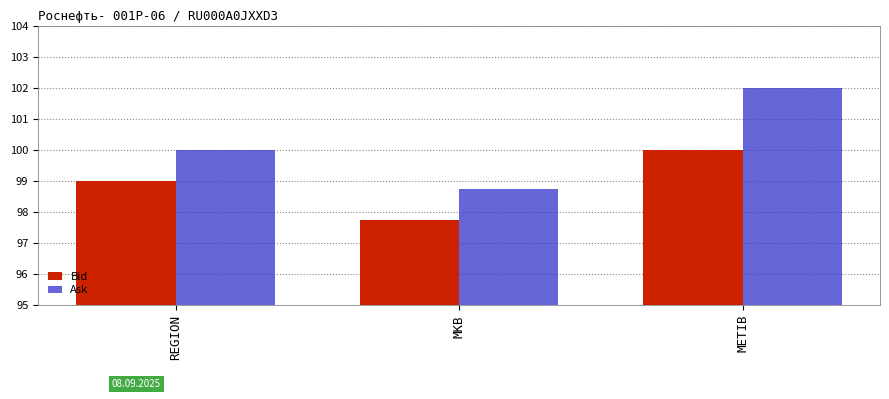

Reading left to right, transcribe all the data shown in this chart.

Bid: REGION=99.0	MKB=97.8	METIB=100.0
Ask: REGION=100.0	MKB=98.8	METIB=102.0